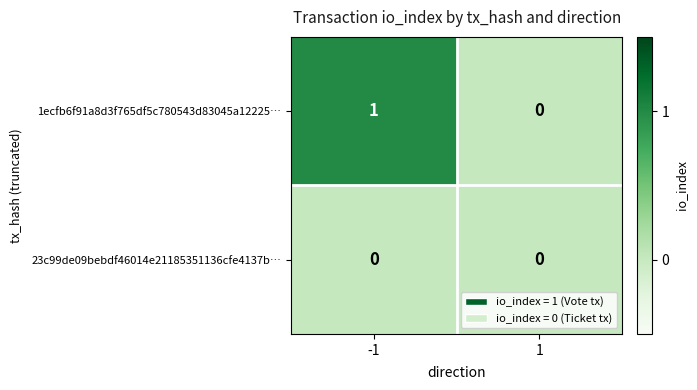

Which series has the largest total across all categories?

1ecfb6f91a8d3f765df5c780543d83045a12225…